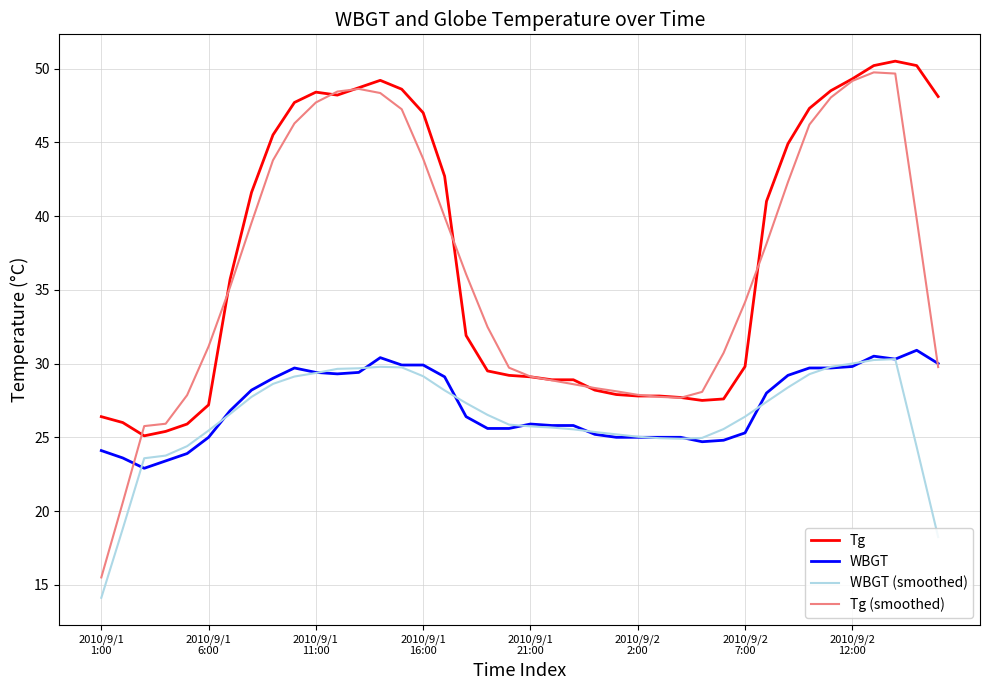

What are all the series names shown in the legend?

Tg, WBGT, WBGT (smoothed), Tg (smoothed)